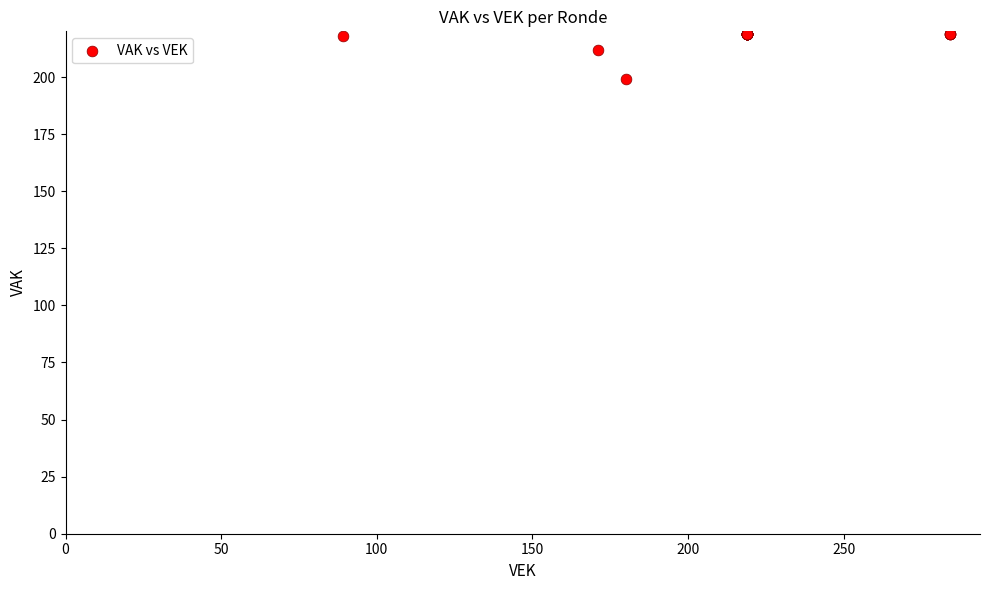

What Y value in the scatter plot is closest to 209?

212